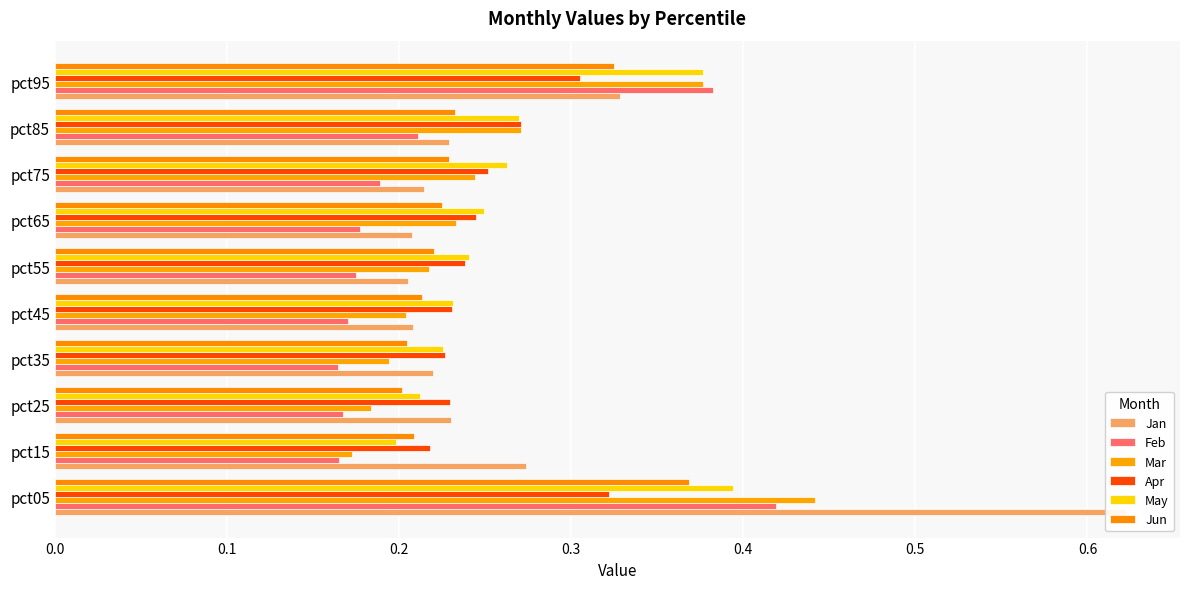

Which series has the largest range (max minus min)?

Jan